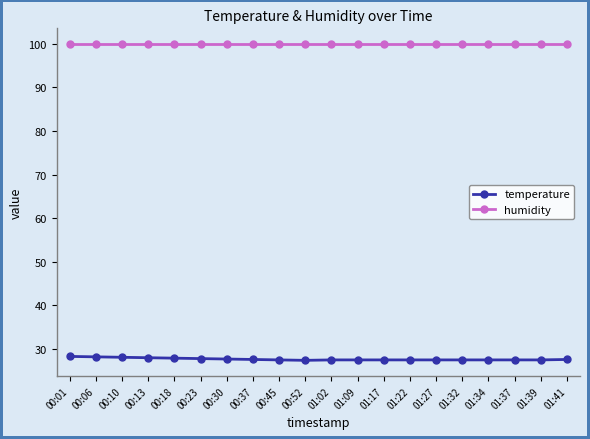

What position from the right is 00:13?

17